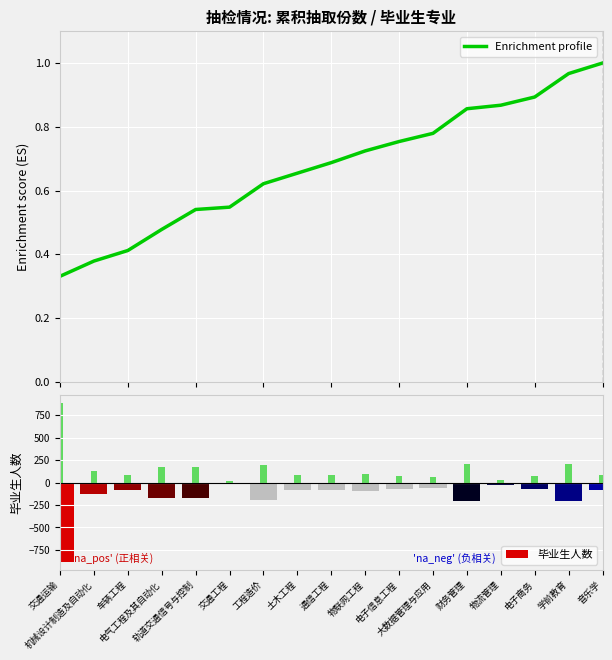

What is the total value across all series at 电子商务?

-67.1